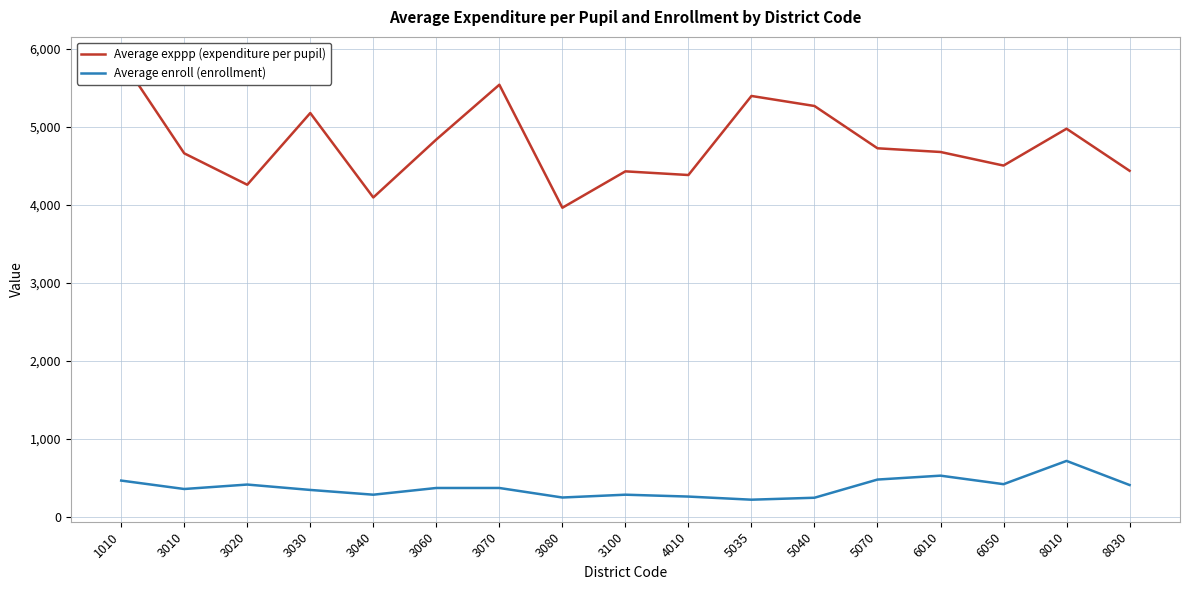

True or false: Average enroll (enrollment) and Average exppp (expenditure per pupil) intersect in this chart.

False